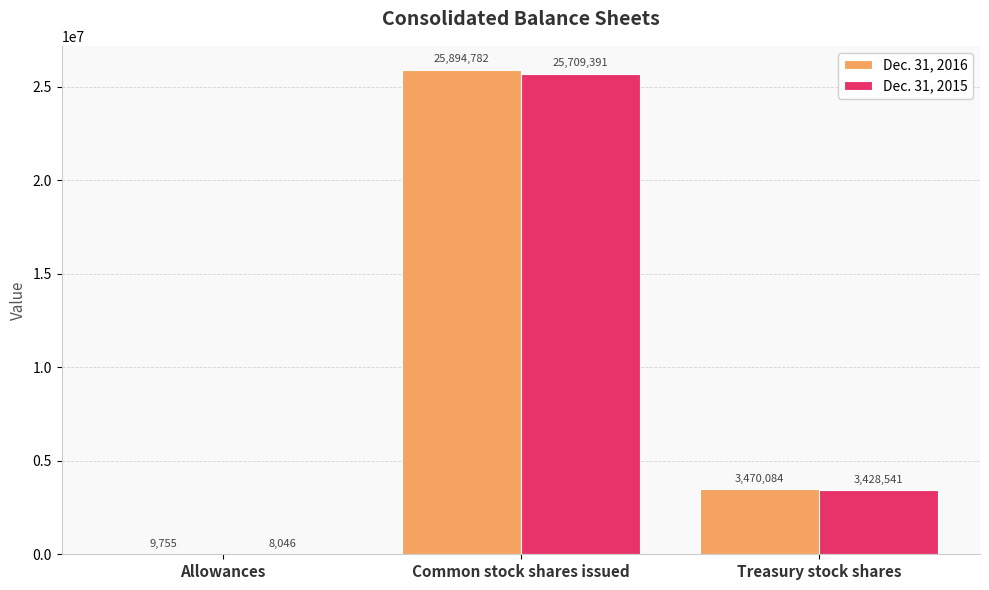

Reading left to right, extract all data points from this chart.

Dec. 31, 2016: 9755	25894782	3470084
Dec. 31, 2015: 8046	25709391	3428541